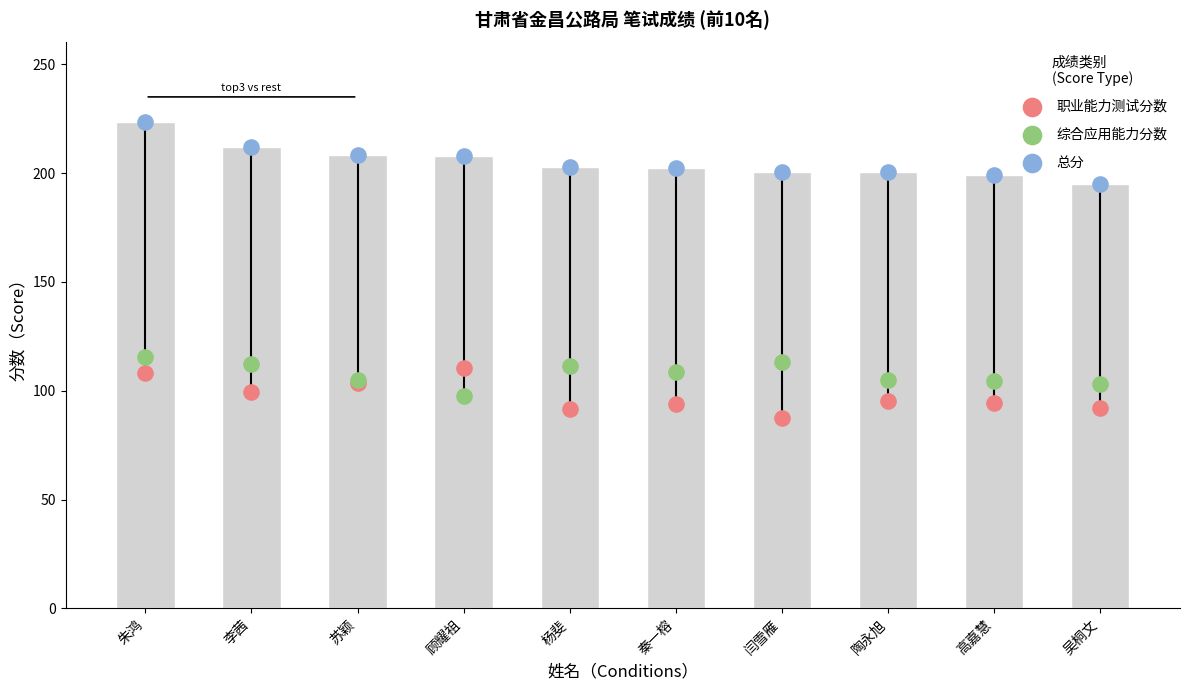

Is the value of 综合应用能力分数 at 苏颖 greater than the value of 职业能力测试分数 at 李茜?

Yes